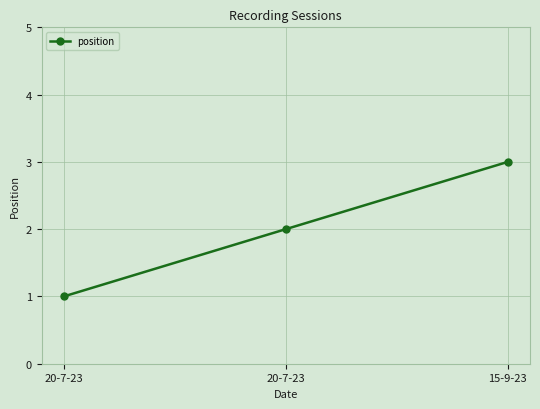

Count the number of categories in the chart.

3